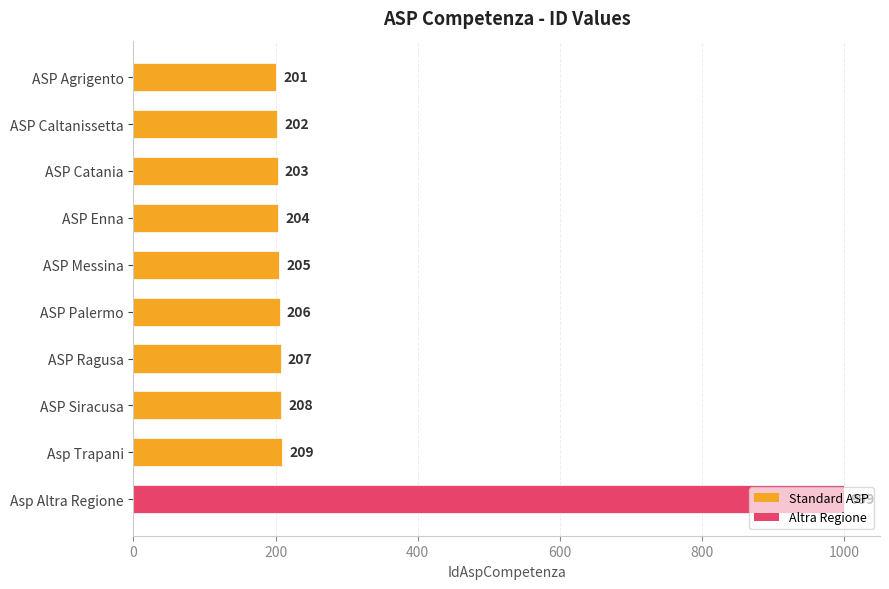

Are the bars grouped side by side (vs. stacked)?

No